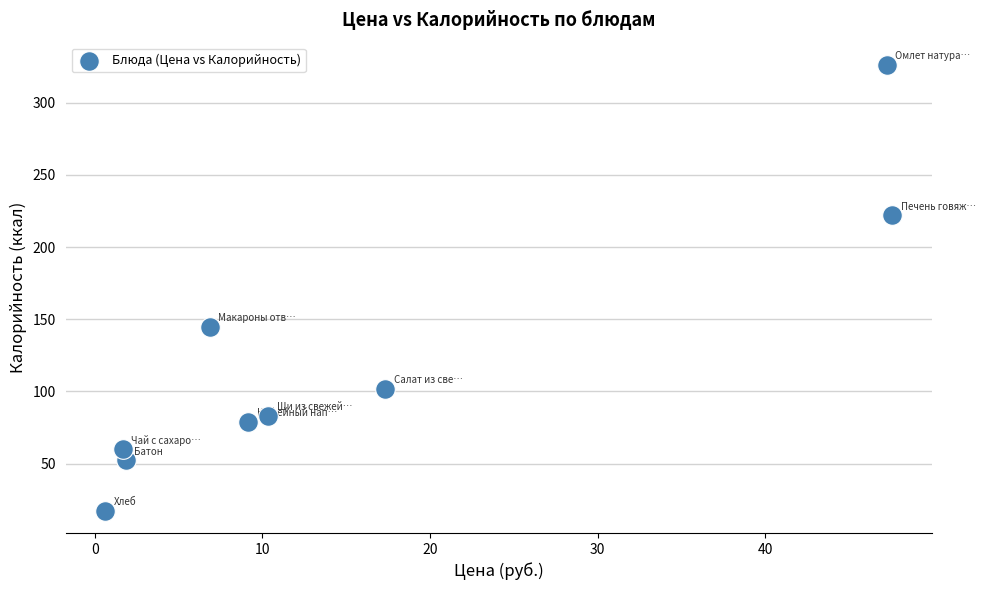

What Y value in the scatter plot is closest to 171?

144.9